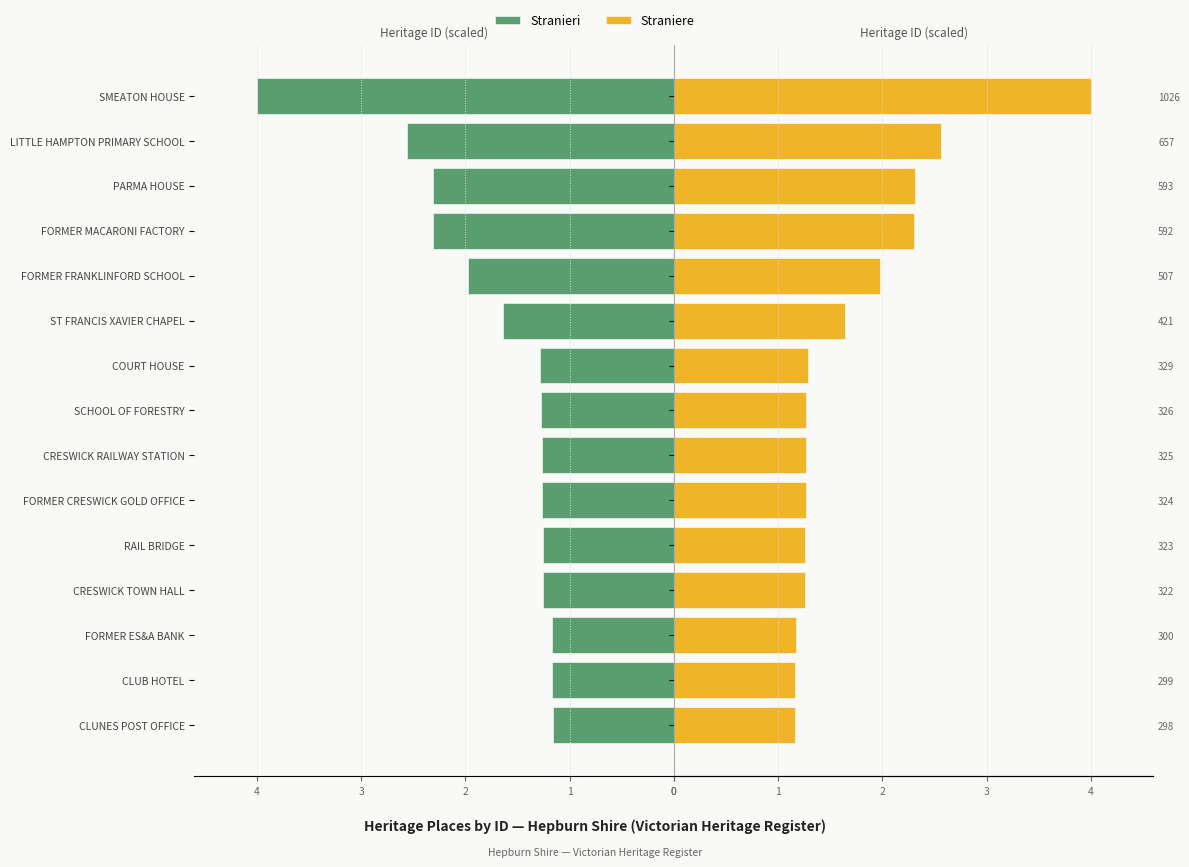

What is the value of the Stranieri bar at the 3rd from the left?

1.2